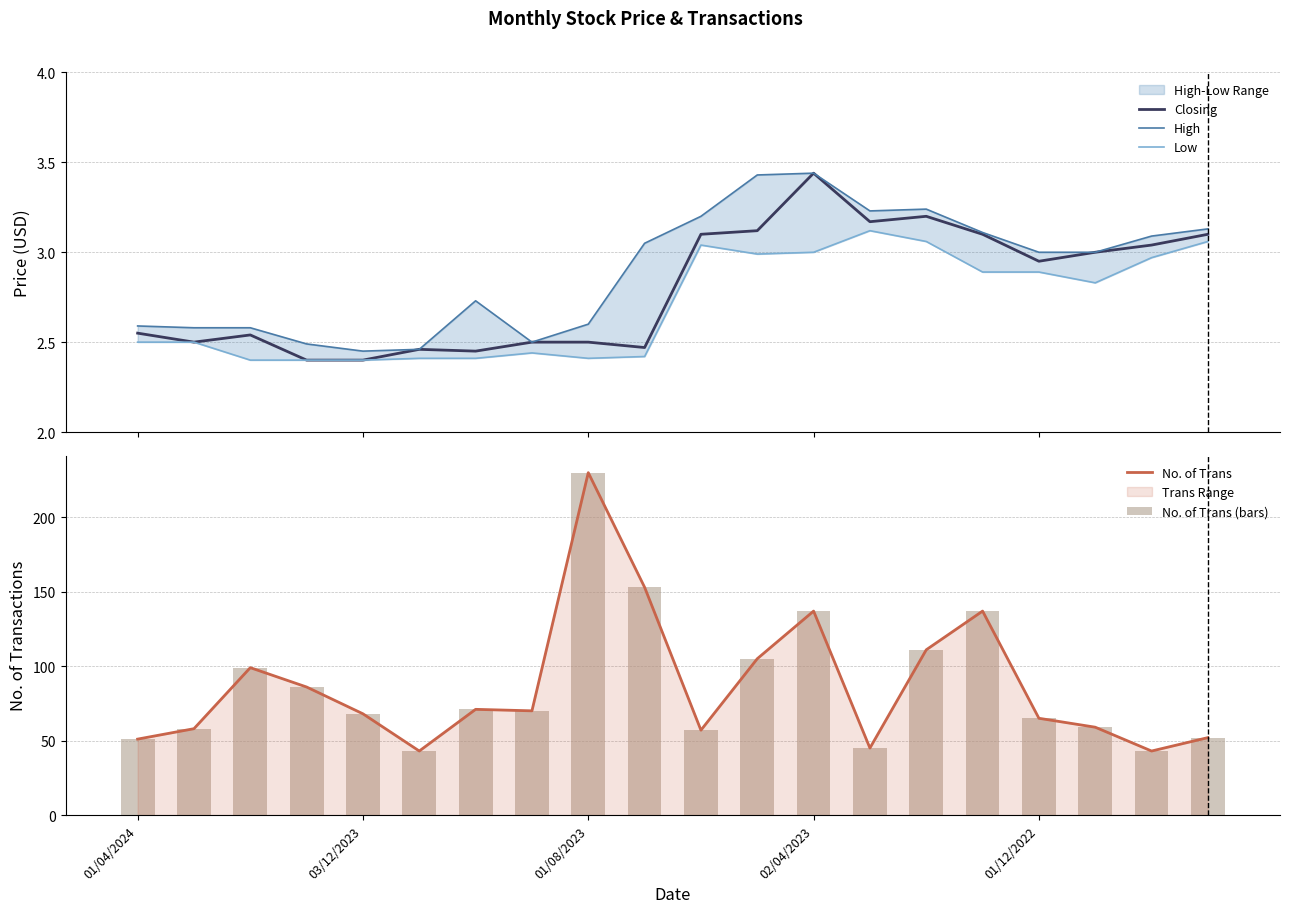

What is the highest value of the No. of Trans series?

230